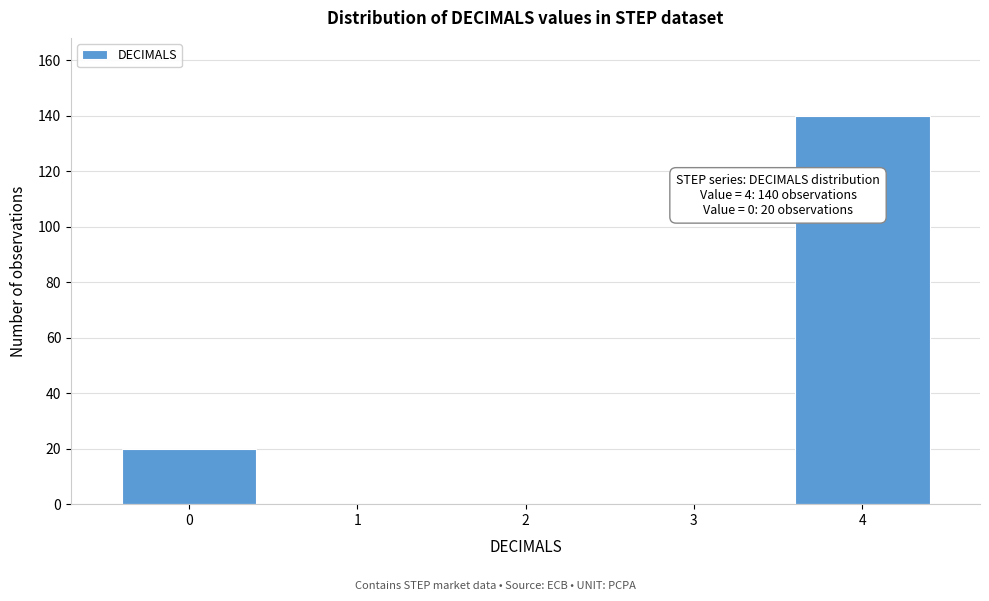

Which range on the x-axis has the tallest bar?

3.5 to 4.5